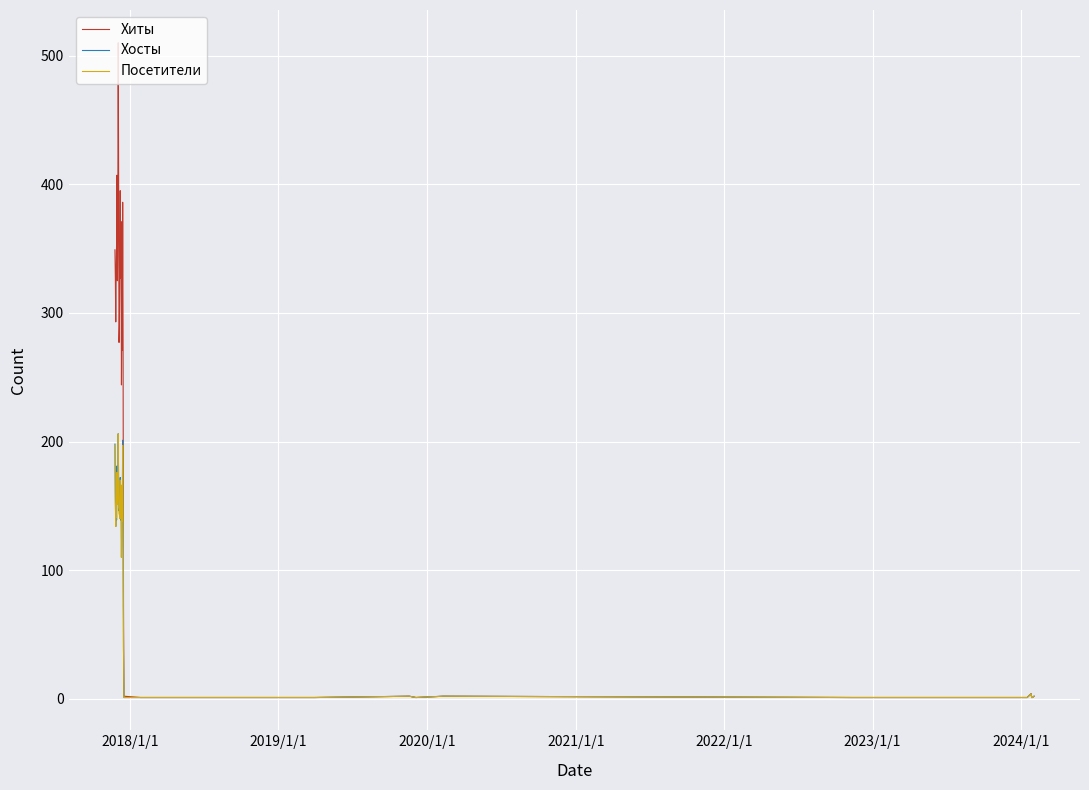

What is the minimum value shown in the chart?

1